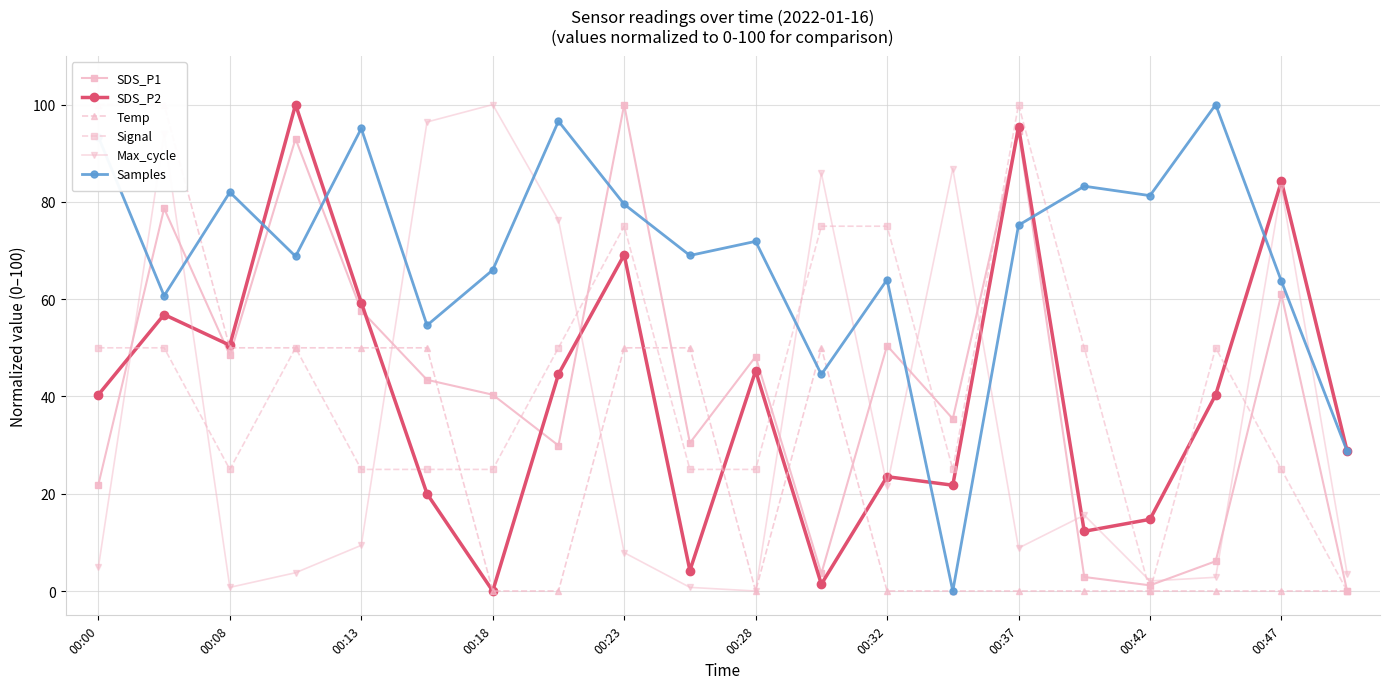

Which series ends up on top after the final intersection of SDS_P1 and SDS_P2?

SDS_P2